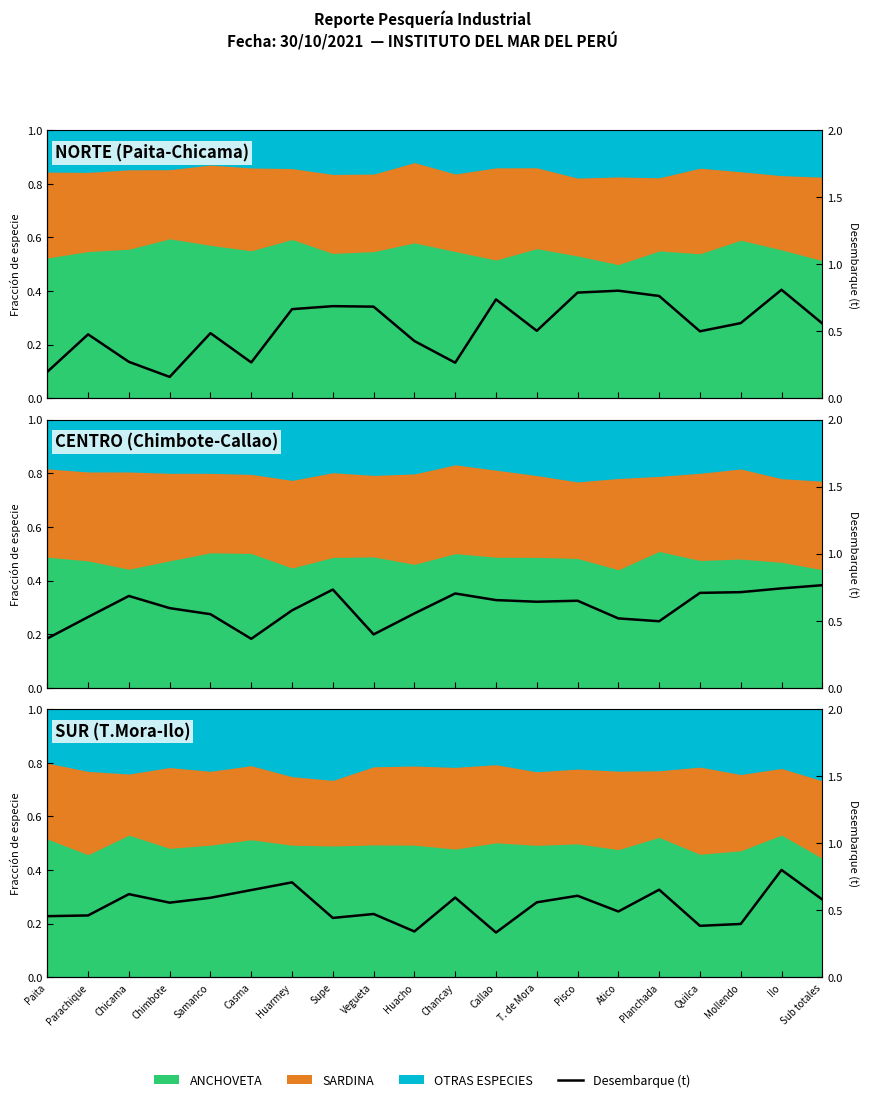

What is the smallest value displayed?

0.3